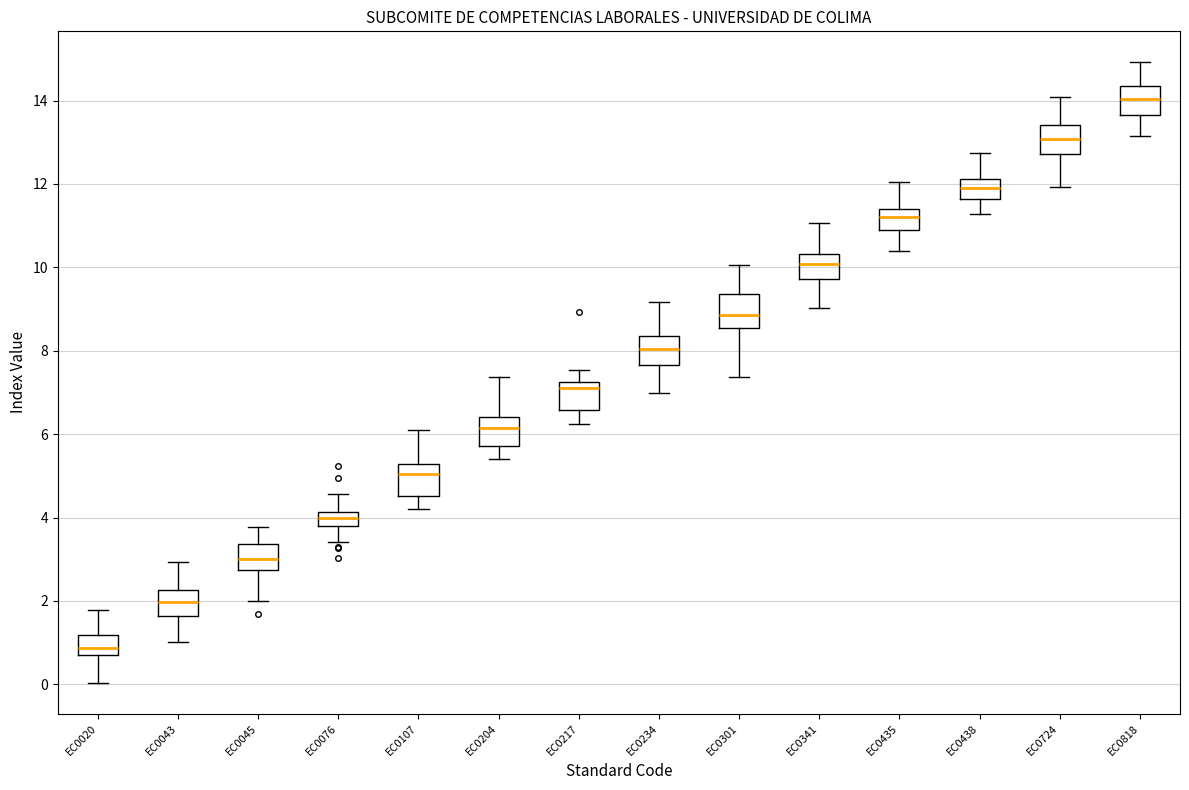

Reading left to right, transcribe this box plot: for each box, give where its median line is, the range the box spans, and where its two whiskers end, as read against the y-axis. The values are not printed on the chart, so give them approximately, as read against the axis.

EC0020: median 0.8 (inside the box), box 0.8 to 1.2, whiskers 0.0 to 1.8
EC0043: median 2.0, box 1.6 to 2.2, whiskers 1.0 to 3.0
EC0045: median 3.0, box 2.8 to 3.4, whiskers 2.0 to 3.8
EC0076: median 4.0, box 3.8 to 4.2, whiskers 3.4 to 4.6
EC0107: median 5.0, box 4.6 to 5.2, whiskers 4.2 to 6.0
EC0204: median 6.2, box 5.8 to 6.4, whiskers 5.4 to 7.4
EC0217: median 7.0, box 6.6 to 7.2, whiskers 6.2 to 7.6
EC0234: median 8.0, box 7.6 to 8.4, whiskers 7.0 to 9.2
EC0301: median 8.8, box 8.6 to 9.4, whiskers 7.4 to 10.0
EC0341: median 10.0, box 9.8 to 10.4, whiskers 9.0 to 11.0
EC0435: median 11.2, box 10.8 to 11.4, whiskers 10.4 to 12.0
EC0438: median 12.0, box 11.6 to 12.2, whiskers 11.2 to 12.8
EC0724: median 13.0, box 12.8 to 13.4, whiskers 12.0 to 14.0
EC0818: median 14.0, box 13.6 to 14.4, whiskers 13.2 to 15.0